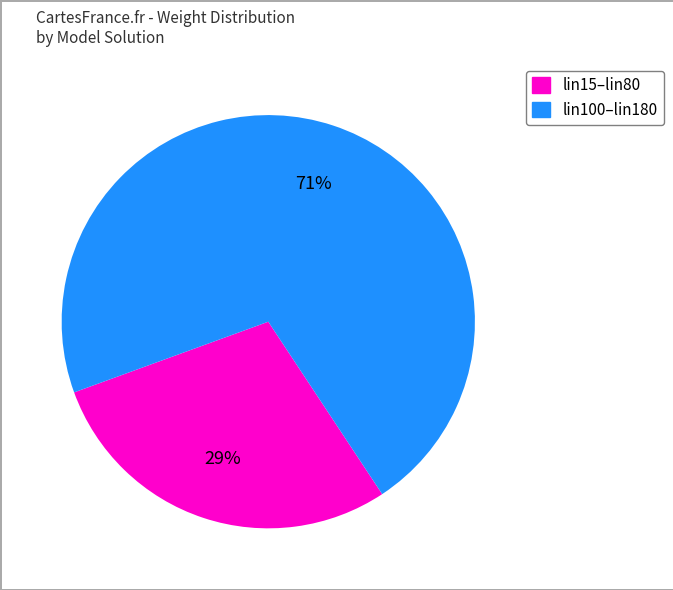

To the nearest percent, what is the average slice percentage?

50%